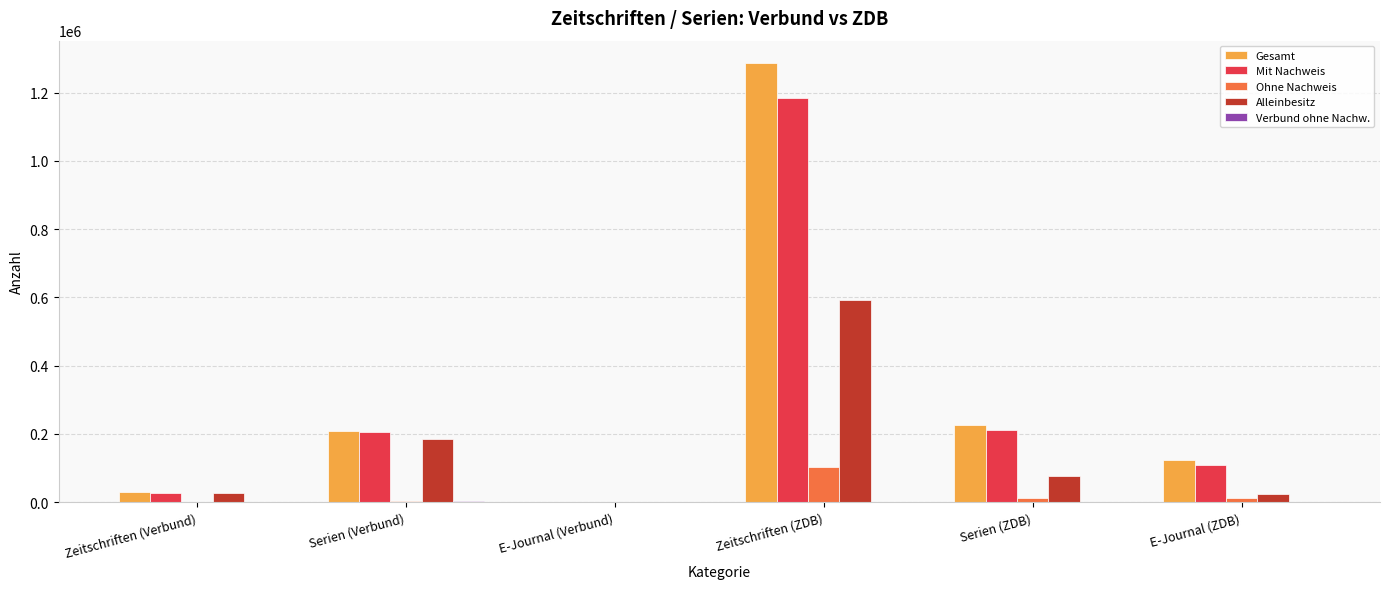

At which label does Alleinbesitz first exceed 75975?

Serien (Verbund)